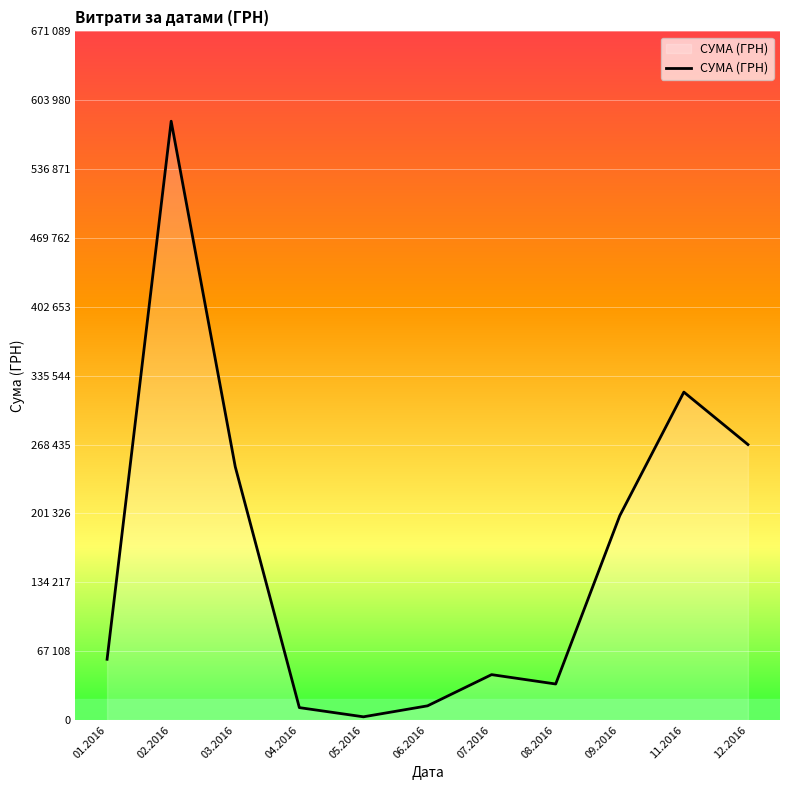

Where is the data nearest to the value 293356?

12.2016